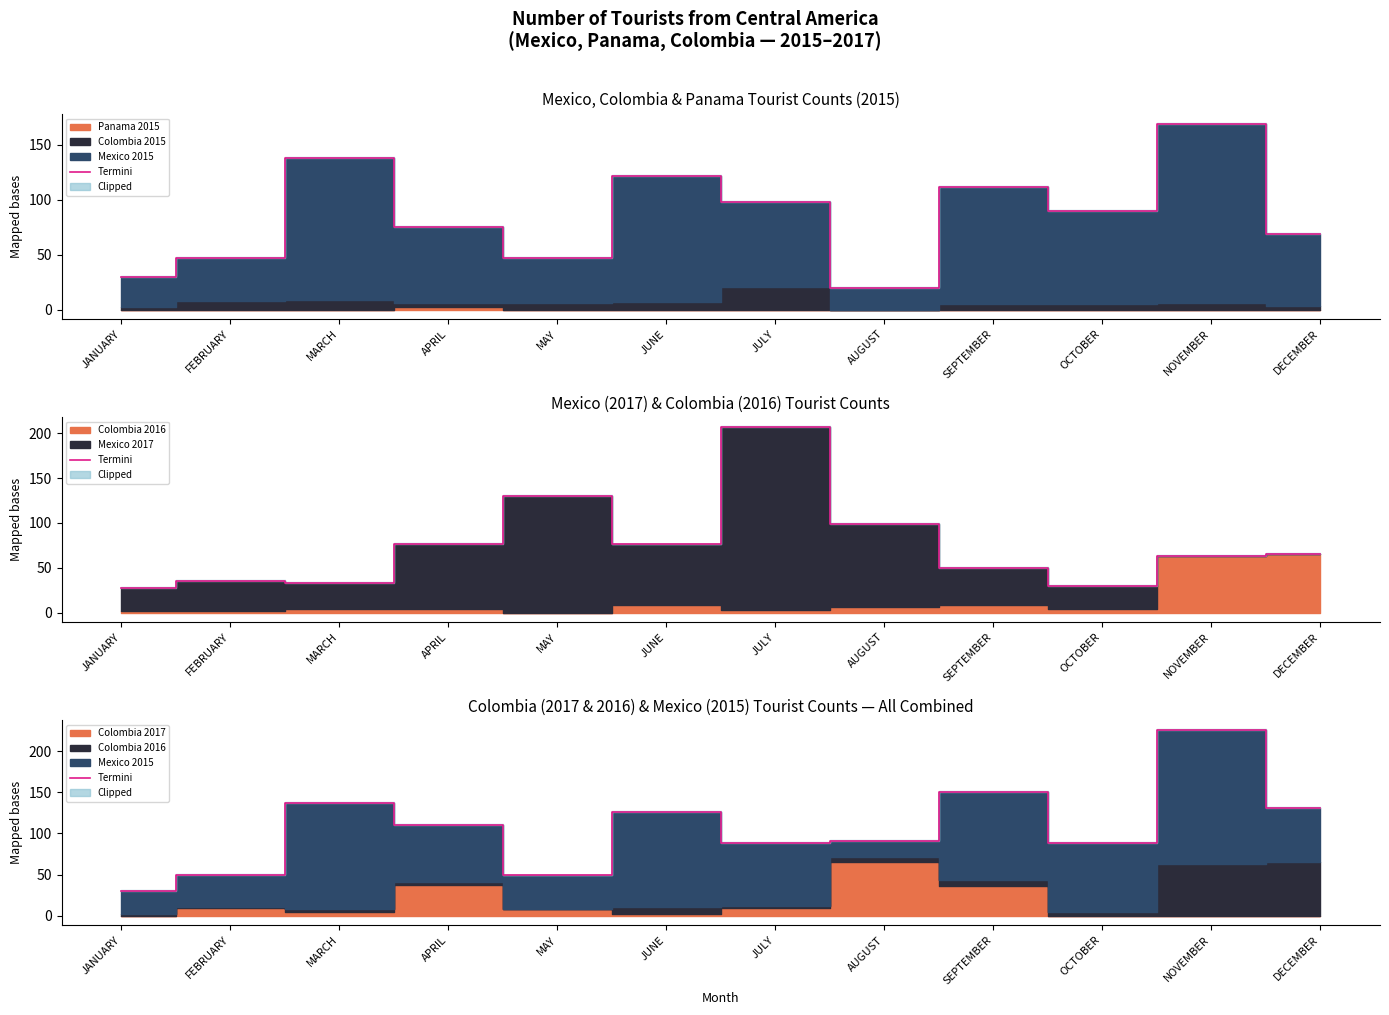

At which category does the data reach its first local valley?

MAY